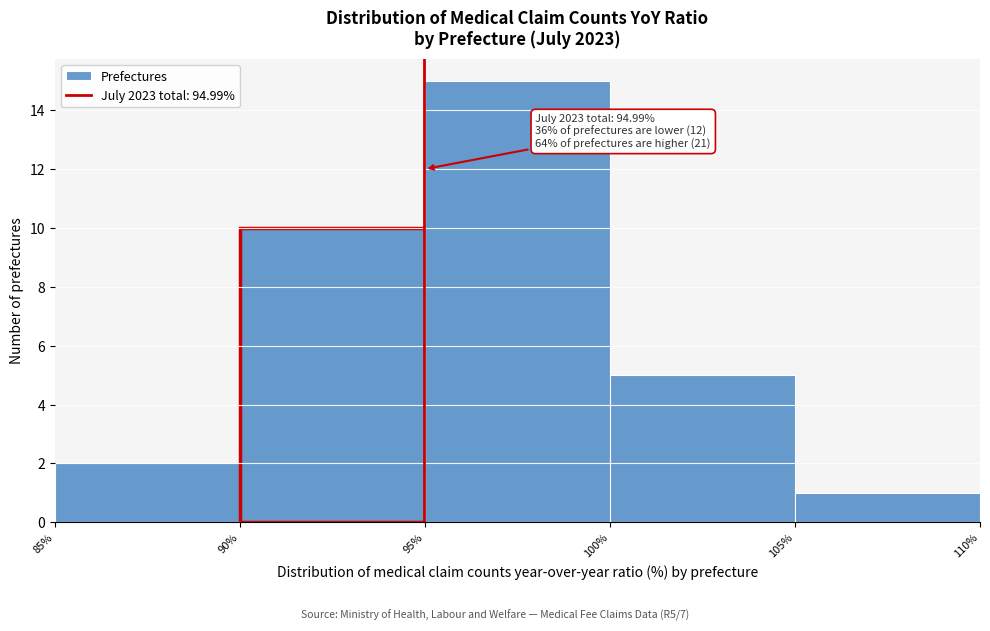

Which range on the x-axis has the tallest bar?

95% to 100%